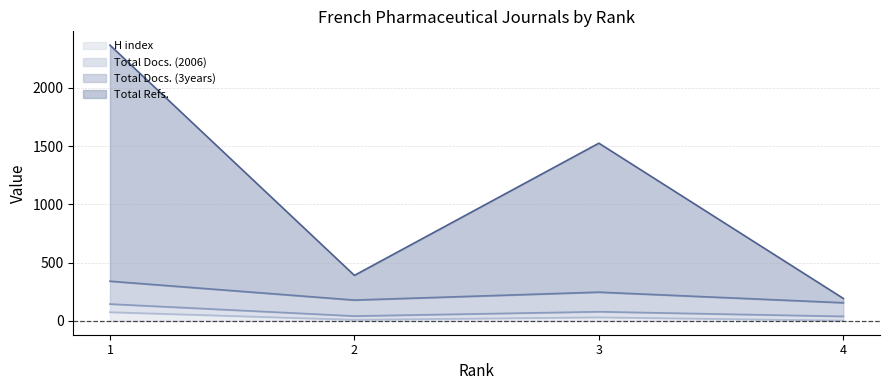

What is the maximum value for H index?

75